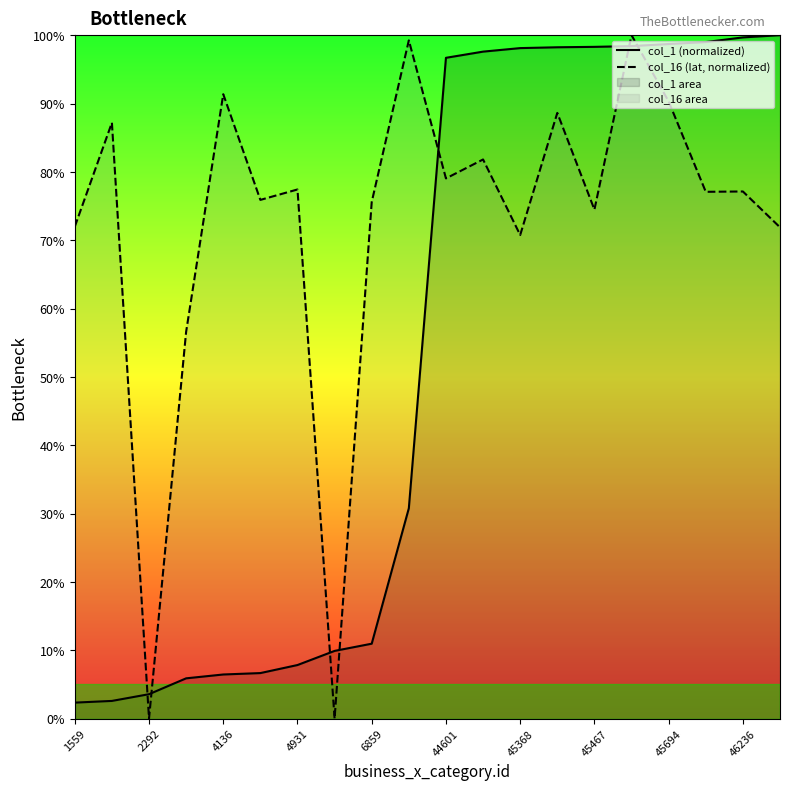

What is the highest value of the col_16 (lat, normalized) series?

100.0